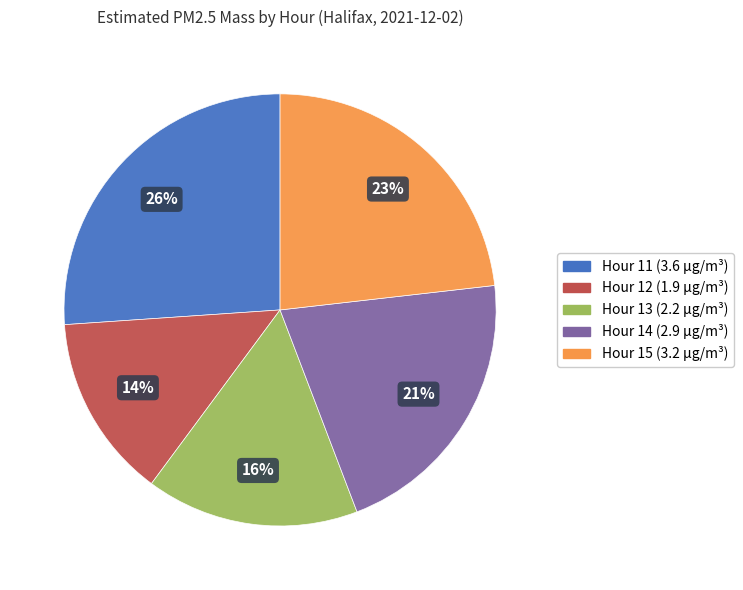

Do Hour 12 and Hour 13 together represent more than half of the pie?

No